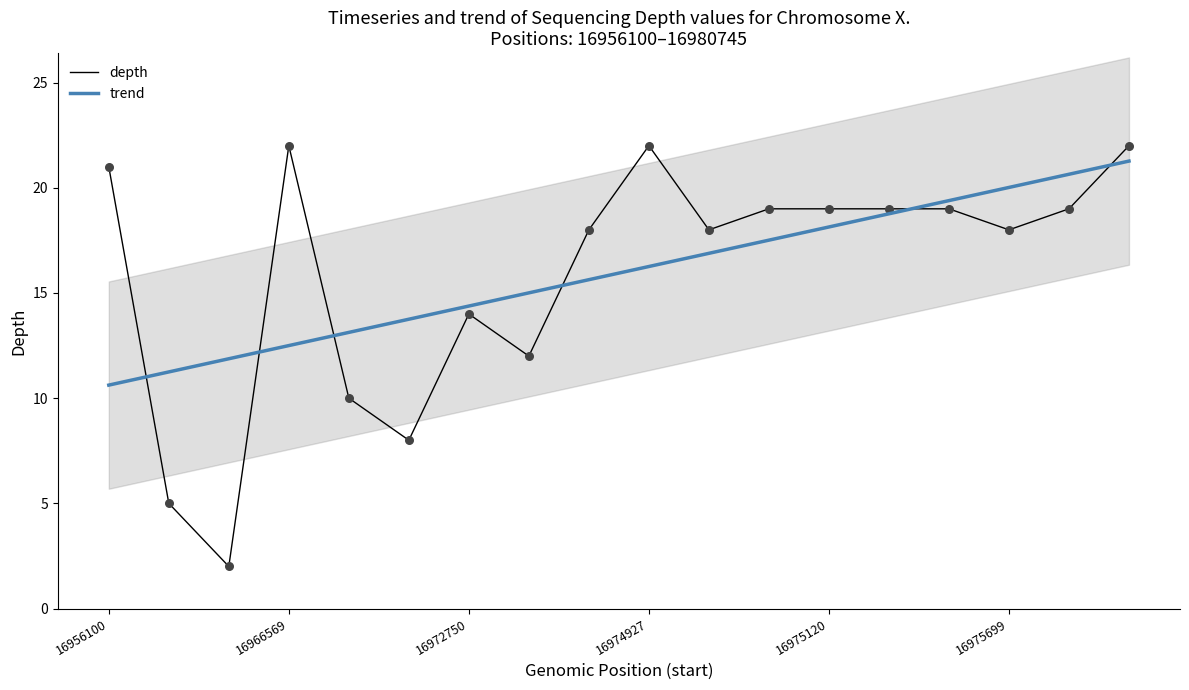

Which series has the largest Y range (max minus min)?

depth